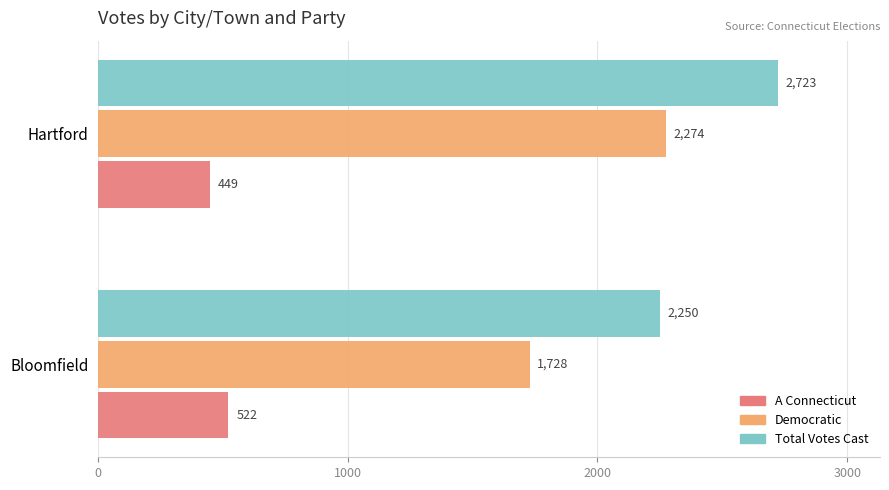

List the labels in order of Democratic value, smallest first.

Bloomfield, Hartford